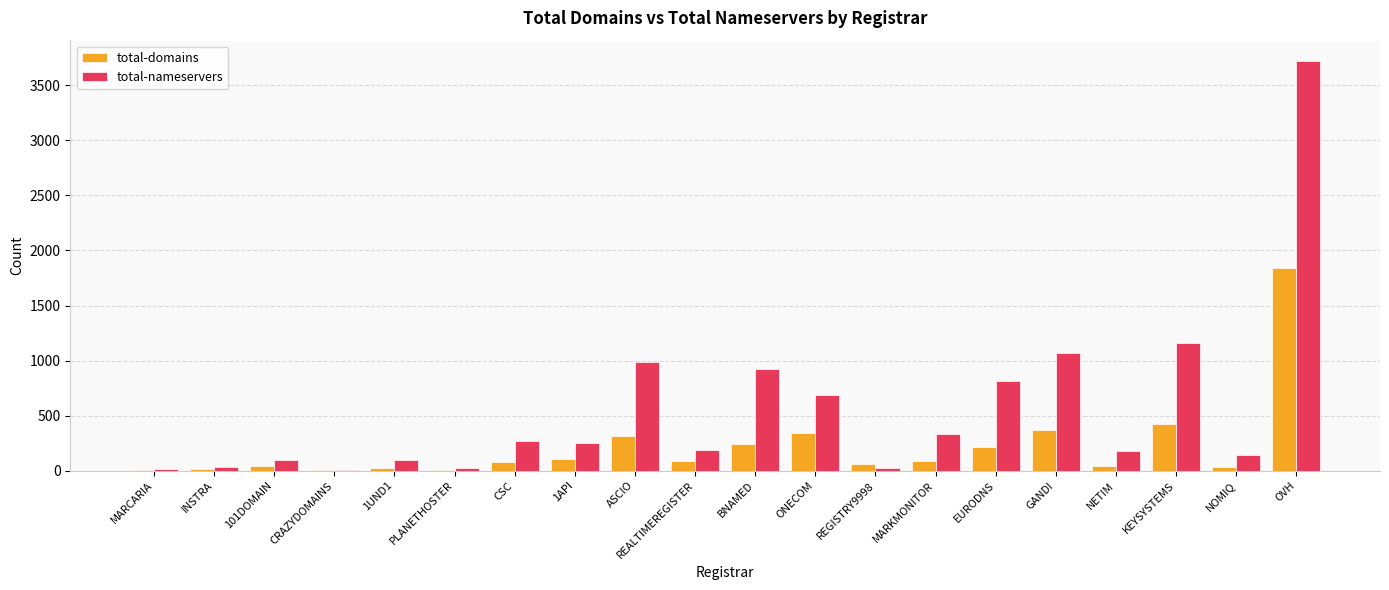

Which series has the largest range (max minus min)?

total-nameservers